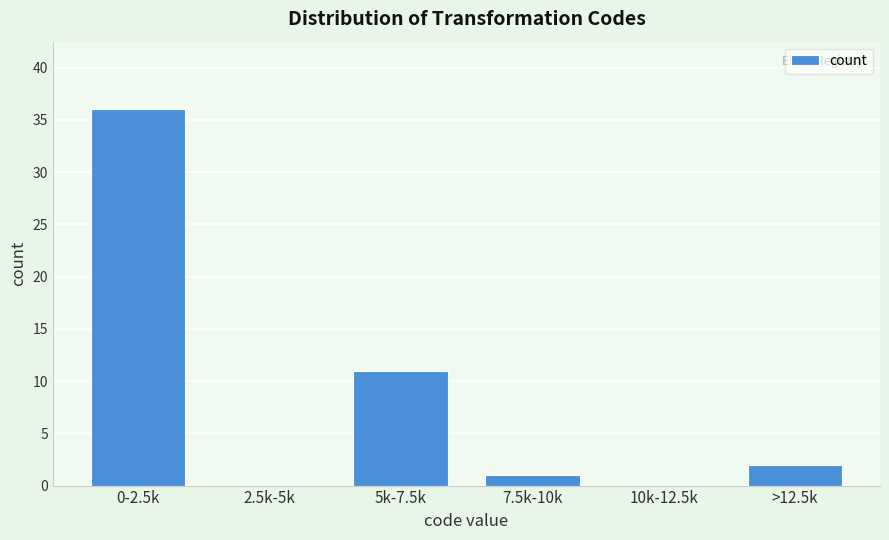

Reading left to right, transcribe all the data shown in this chart.

0-2.5k=36	2.5k-5k=0	5k-7.5k=11	7.5k-10k=1	10k-12.5k=0	>12.5k=2